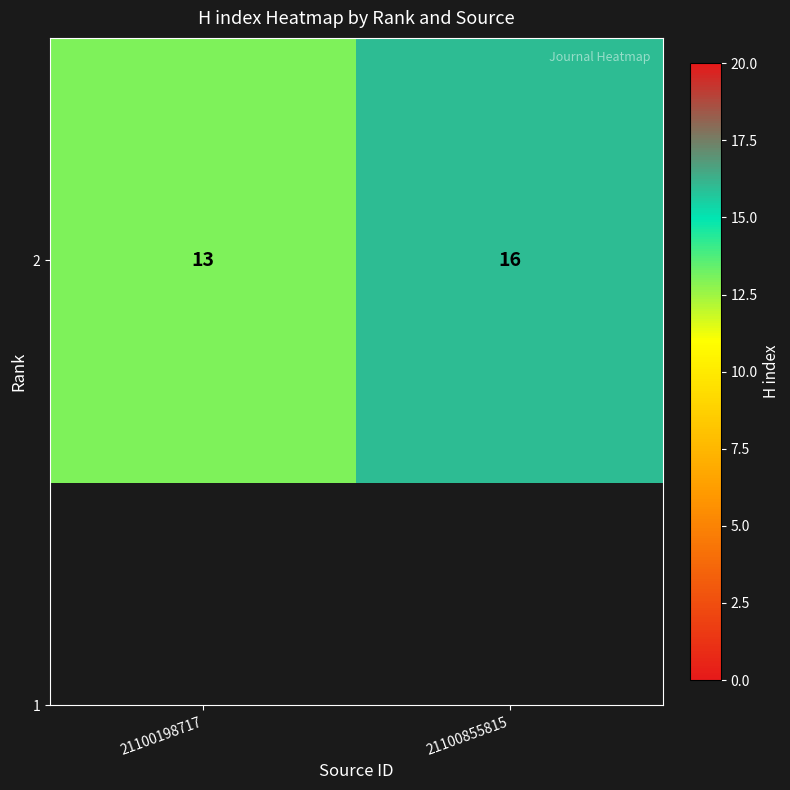

What is the maximum value shown in the chart?

16